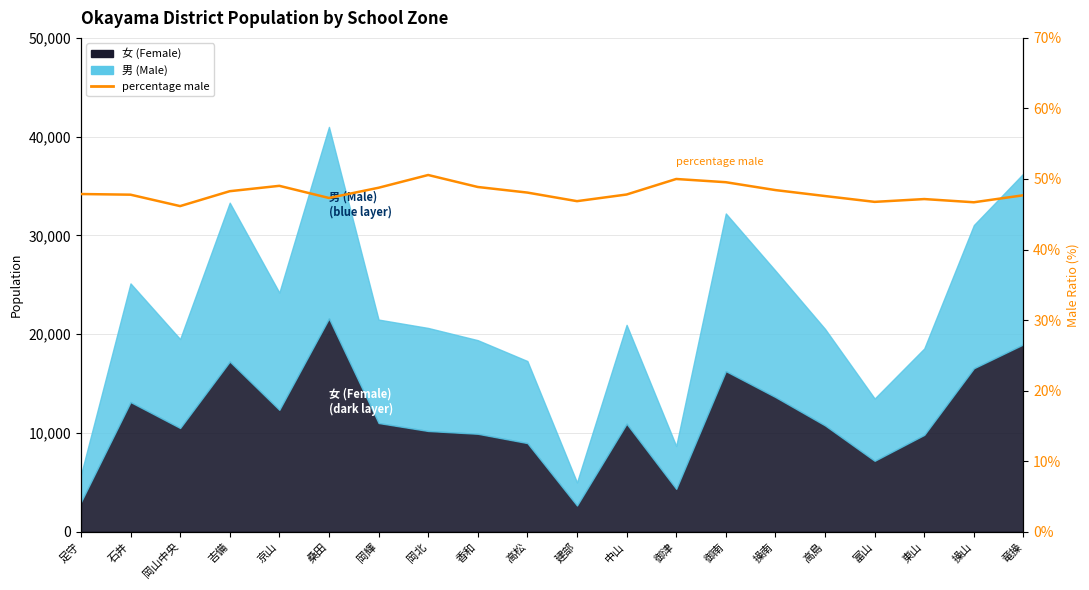

What is the difference between the maximum and minimum values?

4.4